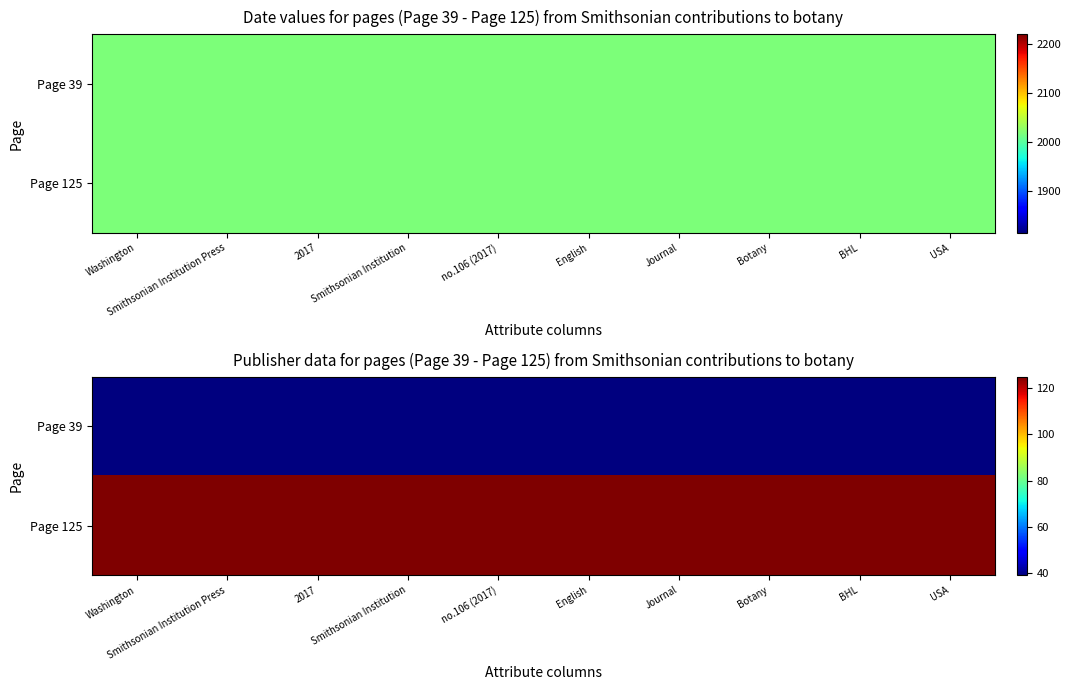

Count the number of categories in the chart.

10